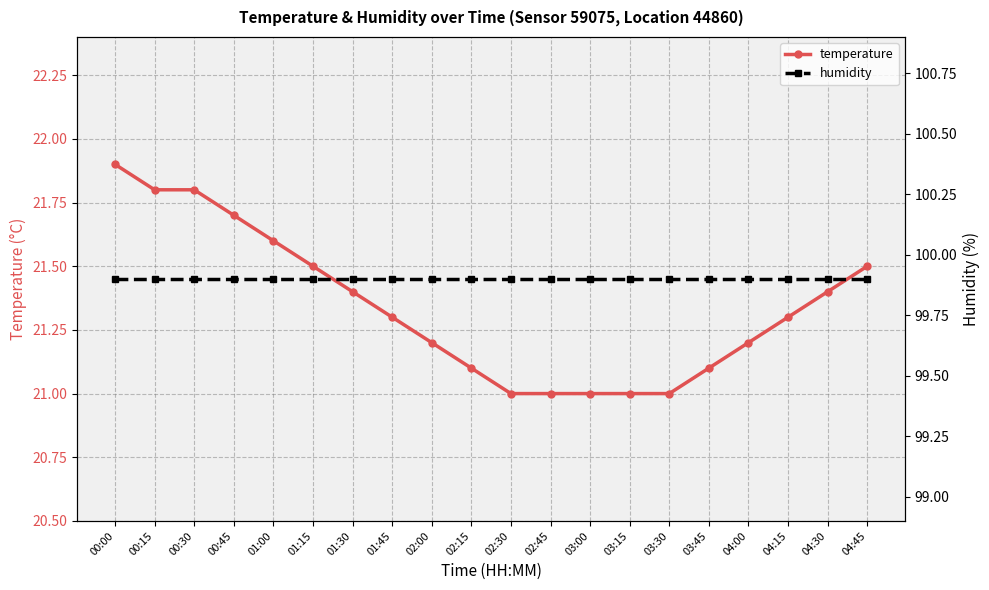

Reading left to right, transcribe all the data shown in this chart.

temperature: 21.9	21.8	21.8	21.7	21.6	21.5	21.4	21.3	21.2	21.1	21.0	21.0	21.0	21.0	21.0	21.1	21.2	21.3	21.4	21.5
humidity: 99.9	99.9	99.9	99.9	99.9	99.9	99.9	99.9	99.9	99.9	99.9	99.9	99.9	99.9	99.9	99.9	99.9	99.9	99.9	99.9